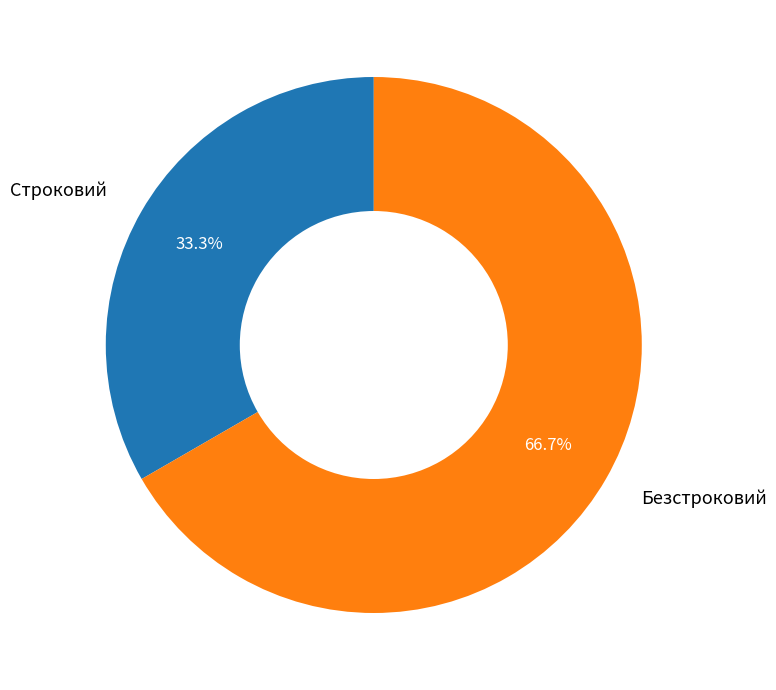

Which category has the smallest portion of the pie?

Строковий